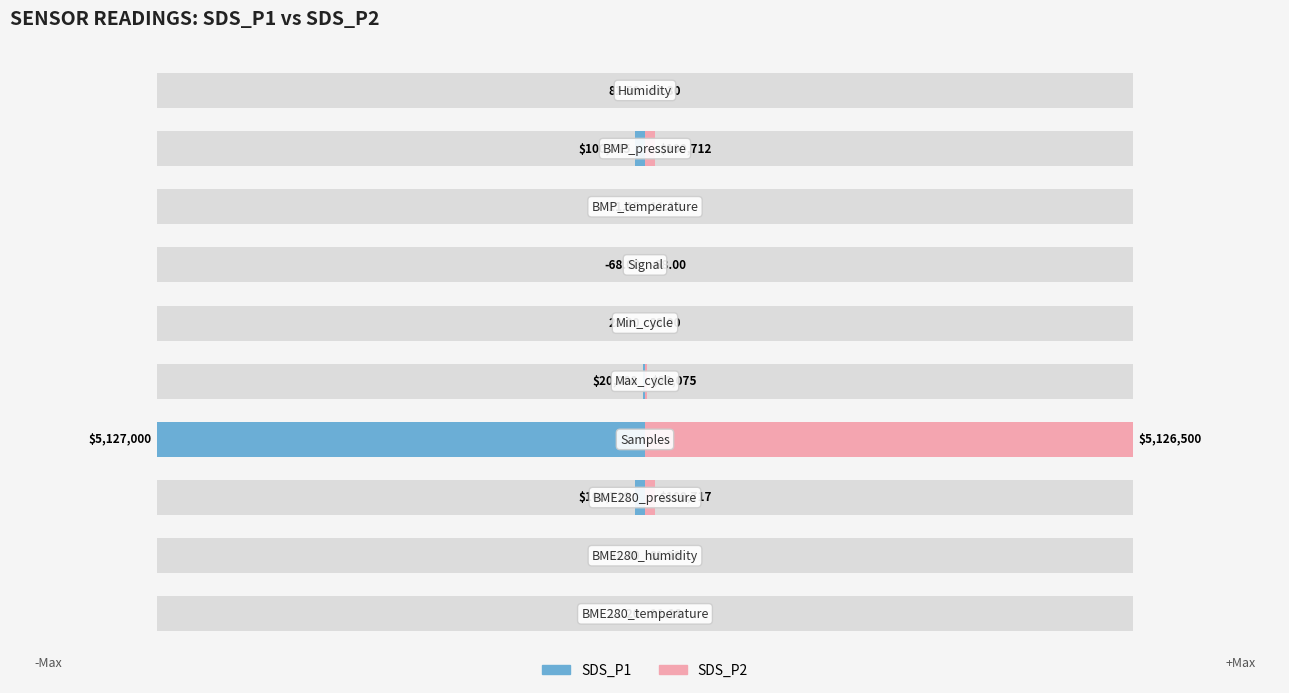

What are all the series names shown in the legend?

SDS_P1, SDS_P2